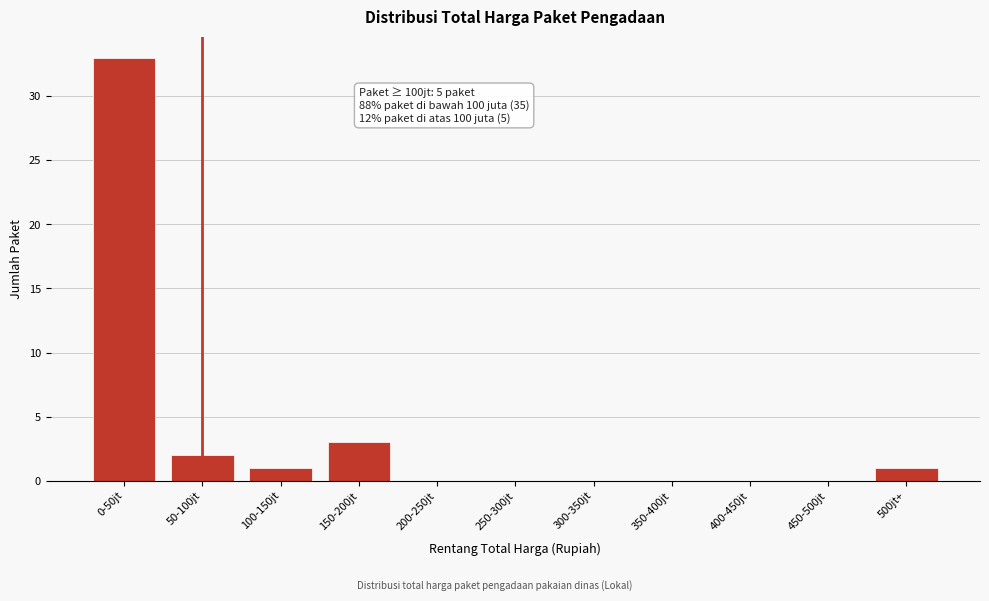

Reading right to left, list all the values displayed in this chart.

500jt+=1	450-500jt=0	400-450jt=0	350-400jt=0	300-350jt=0	250-300jt=0	200-250jt=0	150-200jt=3	100-150jt=1	50-100jt=2	0-50jt=33